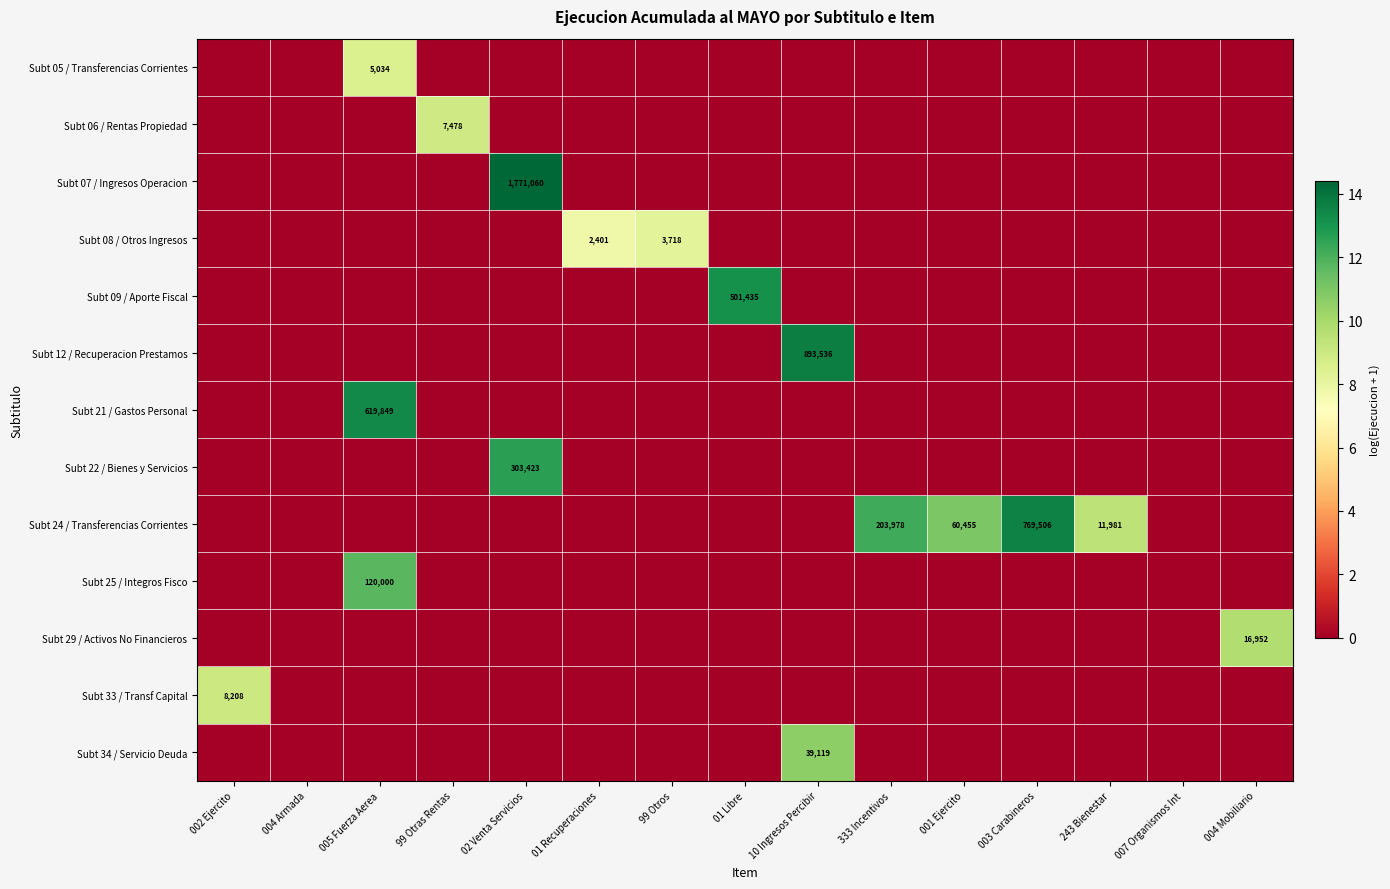

The Subt 24 / Transferencias Corrientes series shows 769506 at 003 Carabineros. True or false?

True